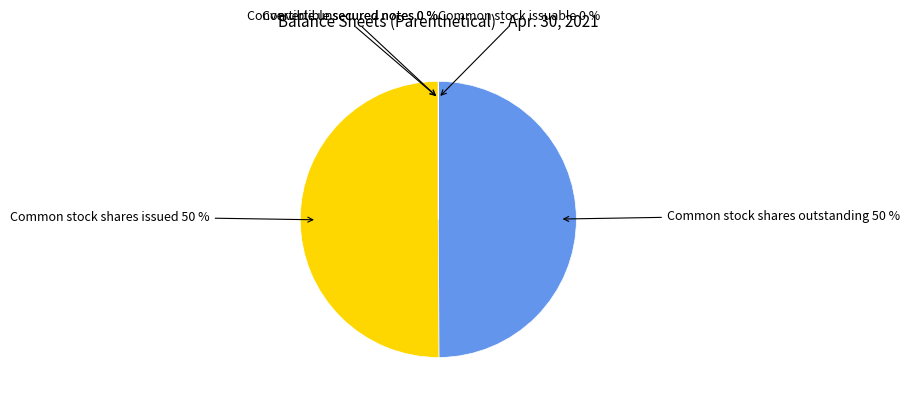

To the nearest percent, what is the difference between the largest and smallest slice percentages?

50%